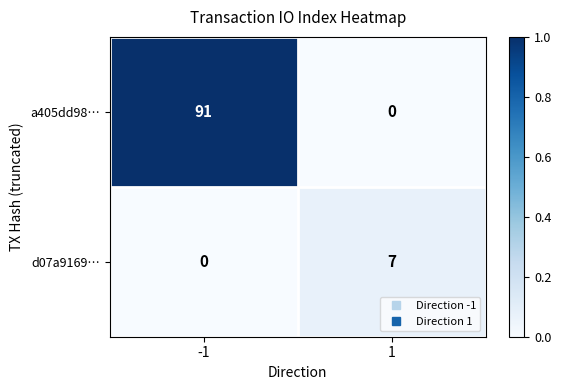

What is the highest value of the d07a9169… series?

7